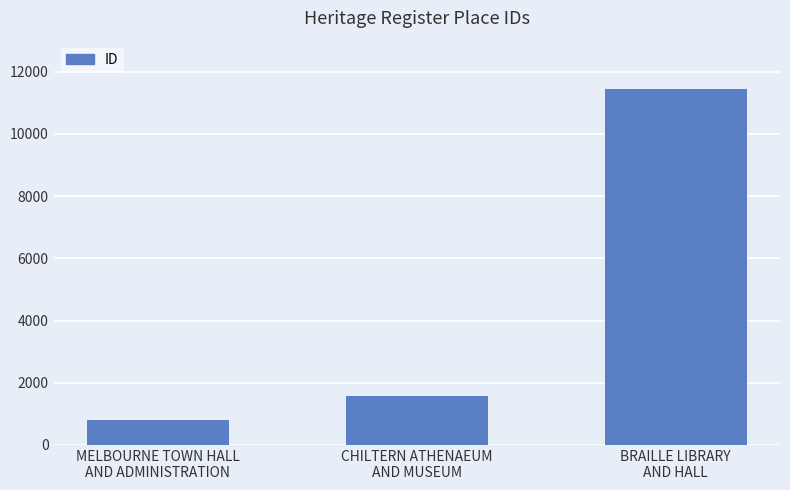

At which category does the chart reach its minimum across all series?

MELBOURNE TOWN HALL
AND ADMINISTRATION